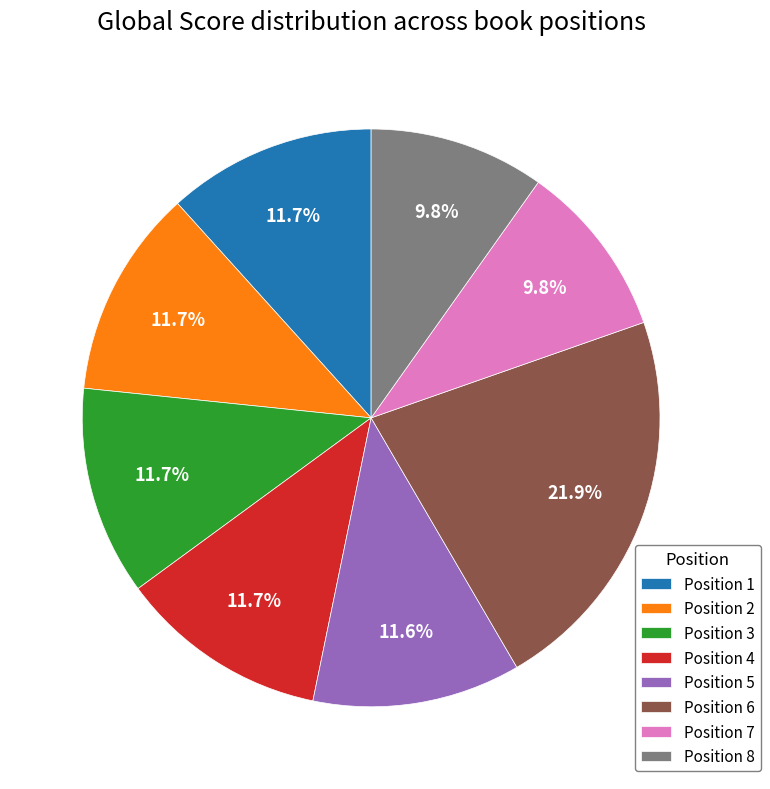

What is the largest slice in the pie chart?

Position 6